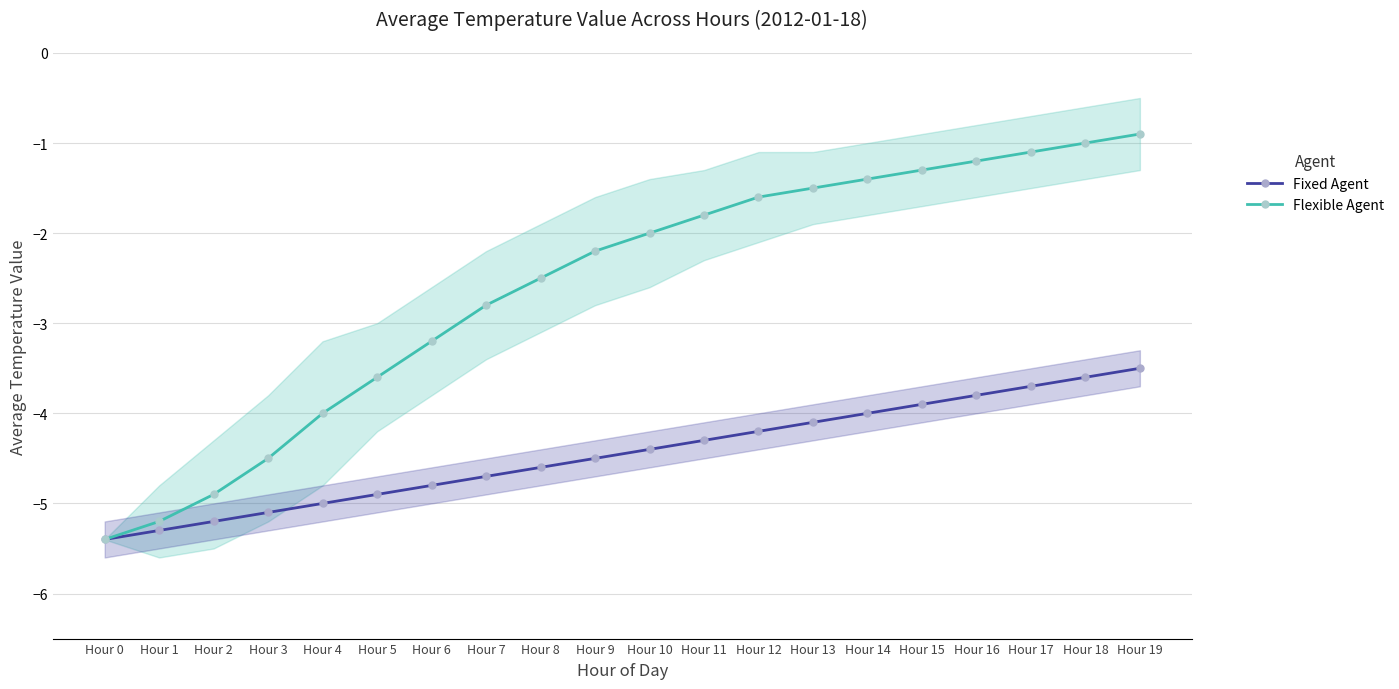

Which series has the largest total across all categories?

Flexible Agent